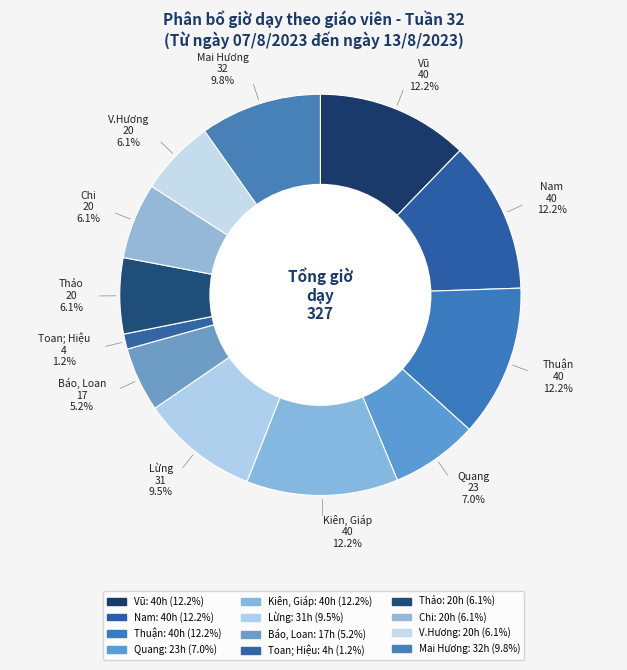

Which has a higher value, Kiên, Giáp or V.Hương?

Kiên, Giáp